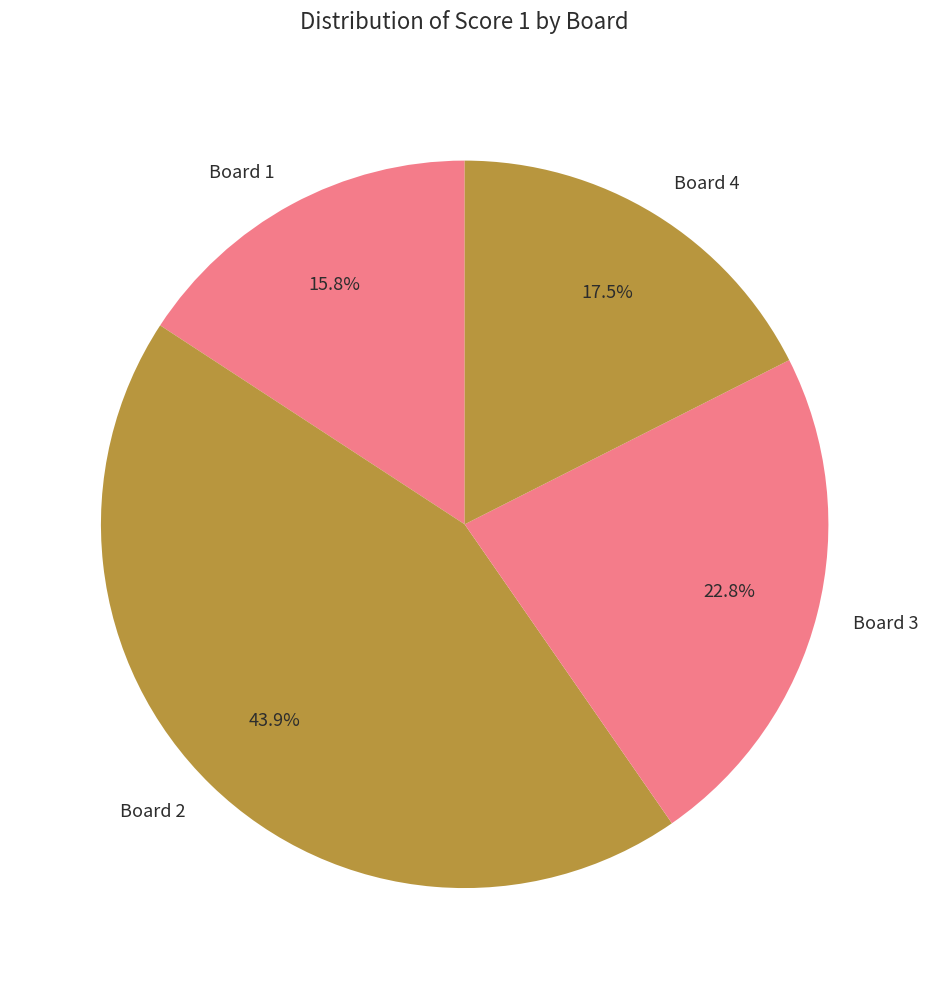

Count the number of slices in the pie.

4